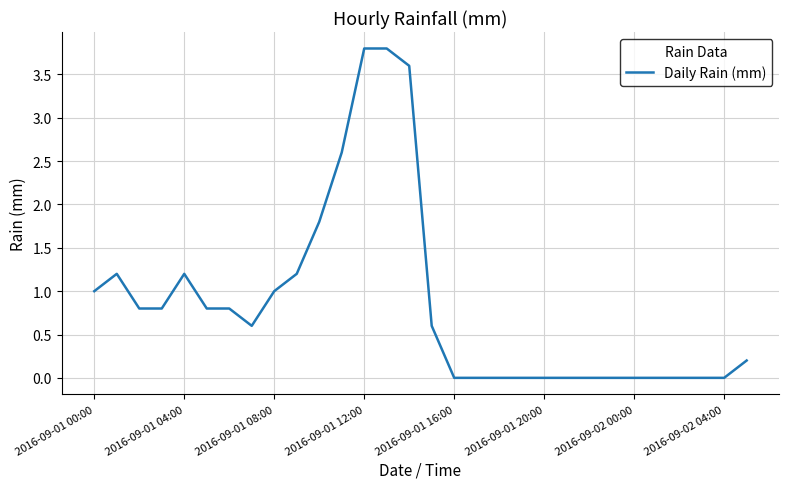

What is the difference between the maximum and minimum values?

3.8